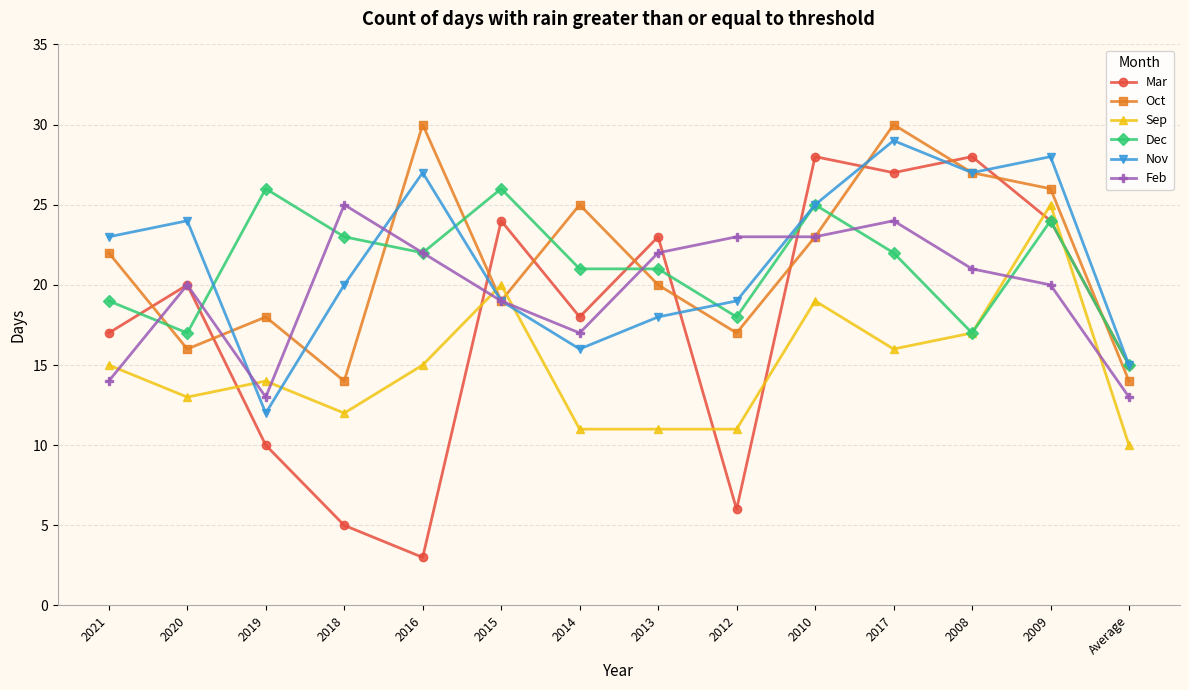

What is the total value across all series at 2014?

108